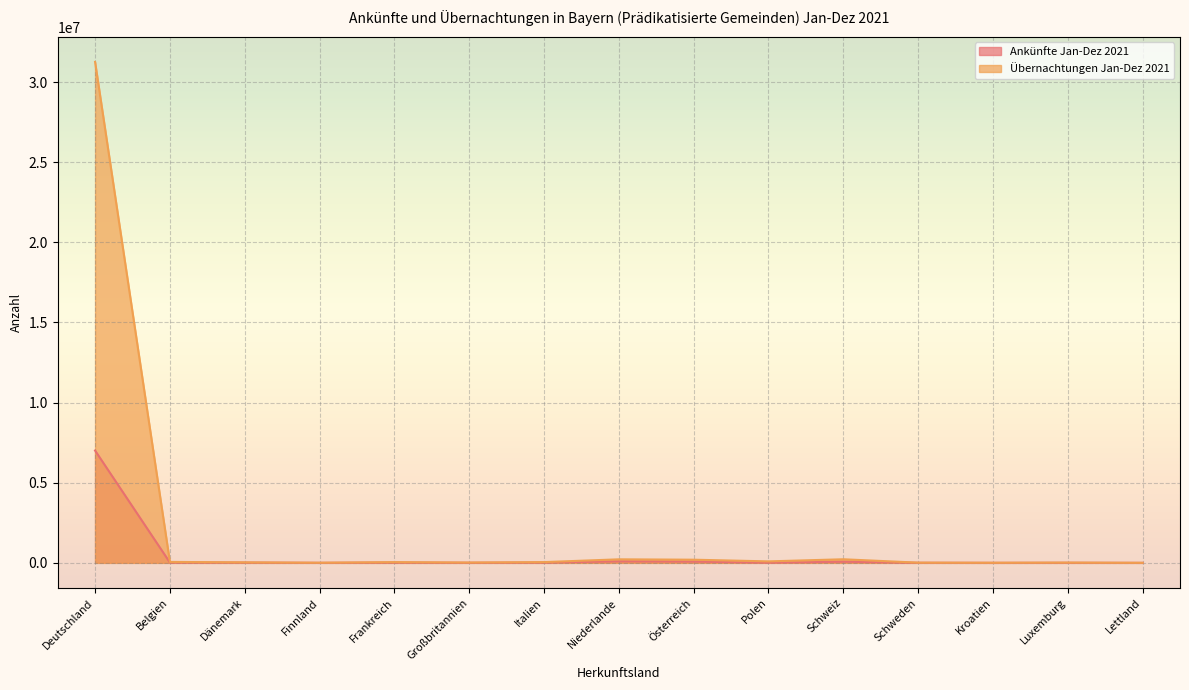

True or false: Übernachtungen Jan-Dez 2021 has a value of 92068 at Österreich.

False